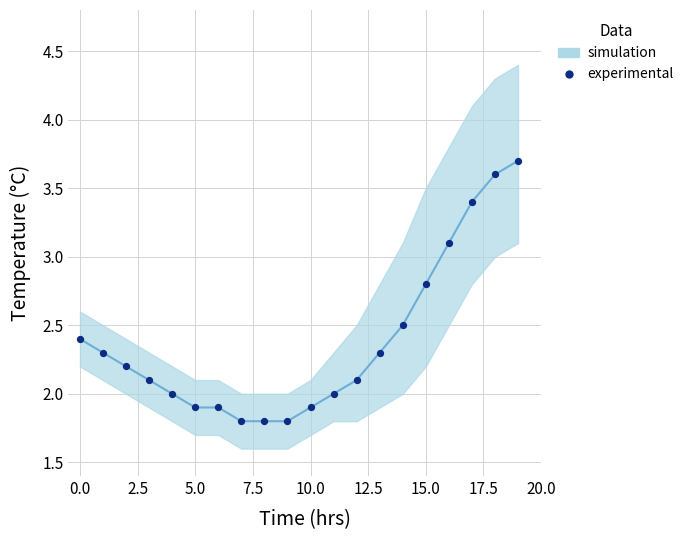

What is the range of Y values (max minus min)?

1.9